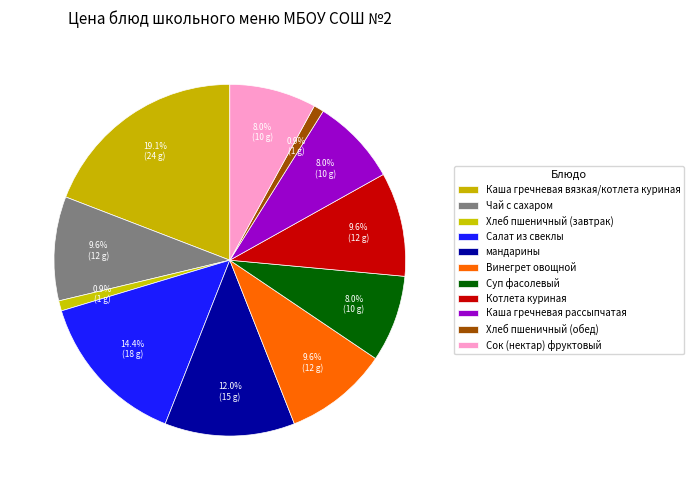

How many segments does this pie chart have?

11